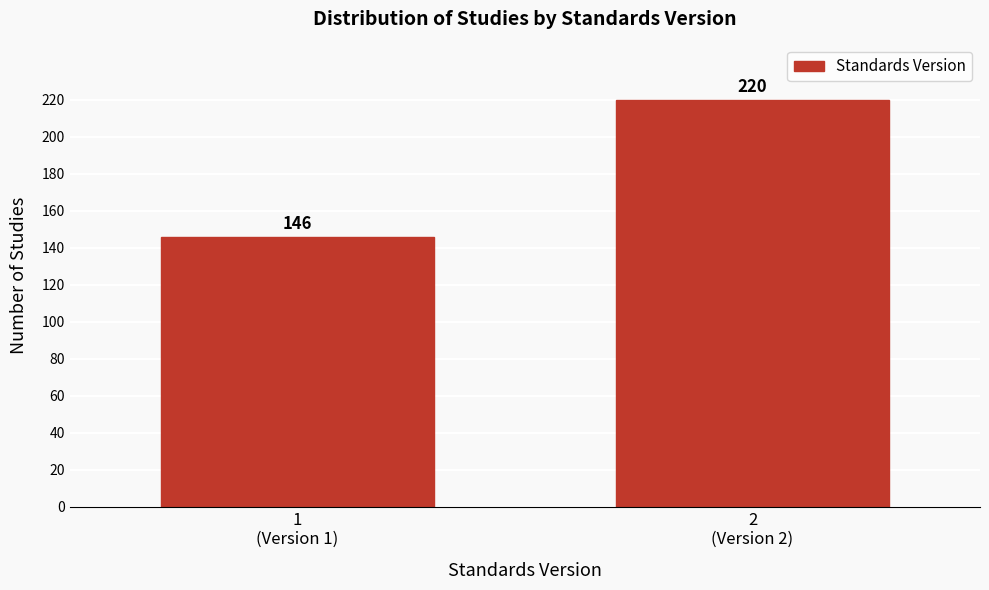

Reading right to left, list all the values displayed in this chart.

220	146